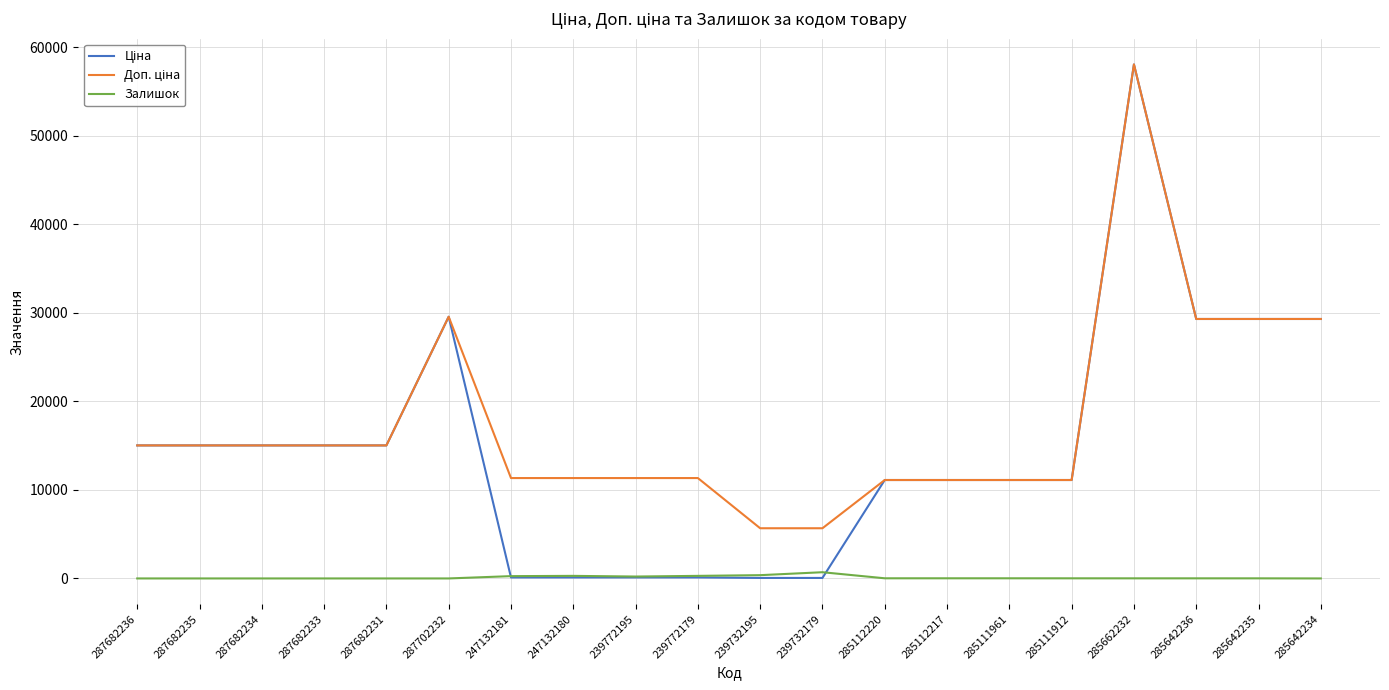

What is the greatest value displayed?

58037.0